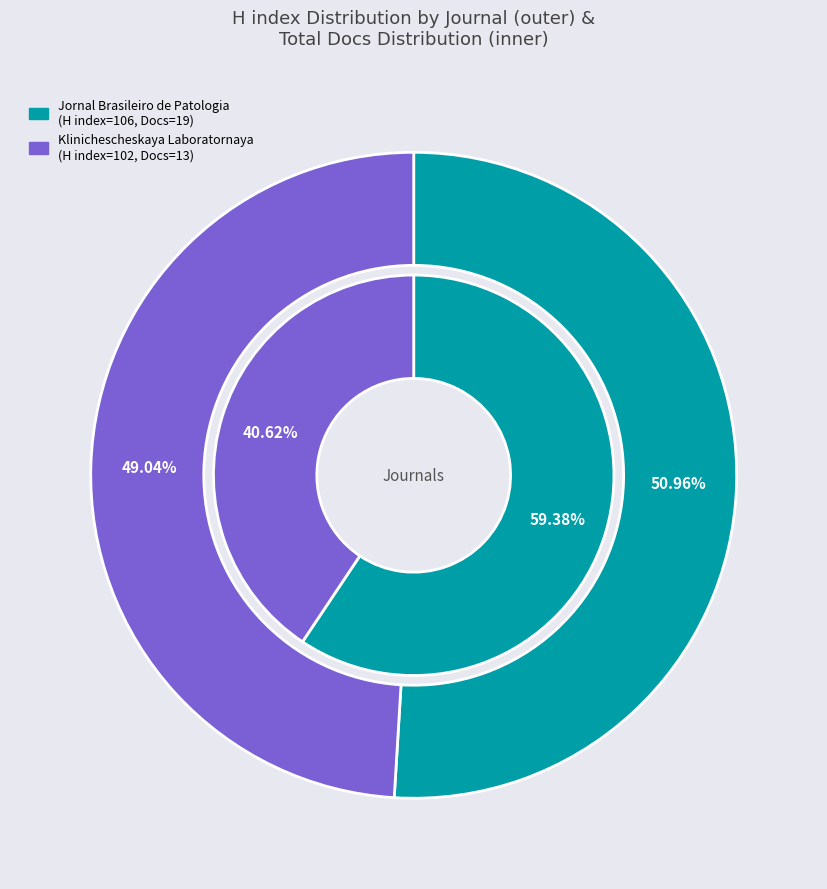

To the nearest percent, what is the difference between the Jornal Brasileiro de Patologia e Medicina Laboratorial and Klinichescheskaya Laboratornaya Diagnostika slice percentages?

2%